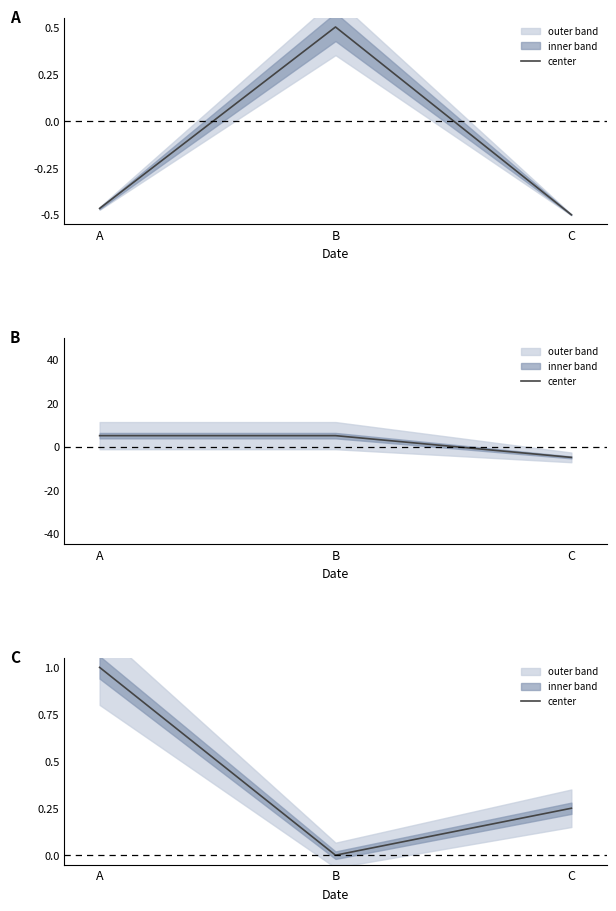

What is the value of the 1st point from the left?

1.0